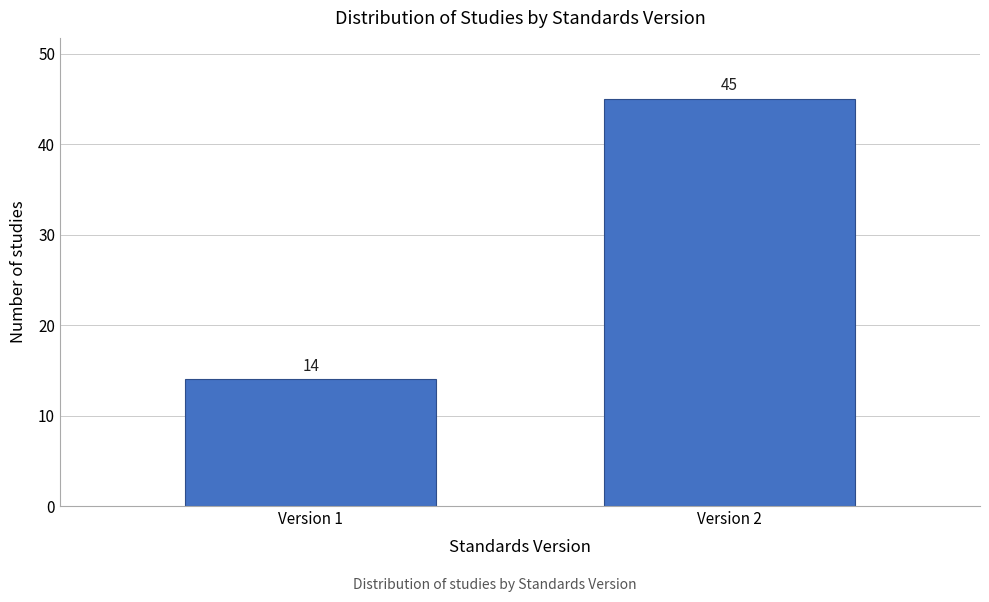

Reading left to right, what are all the values shown in this chart?

14	45